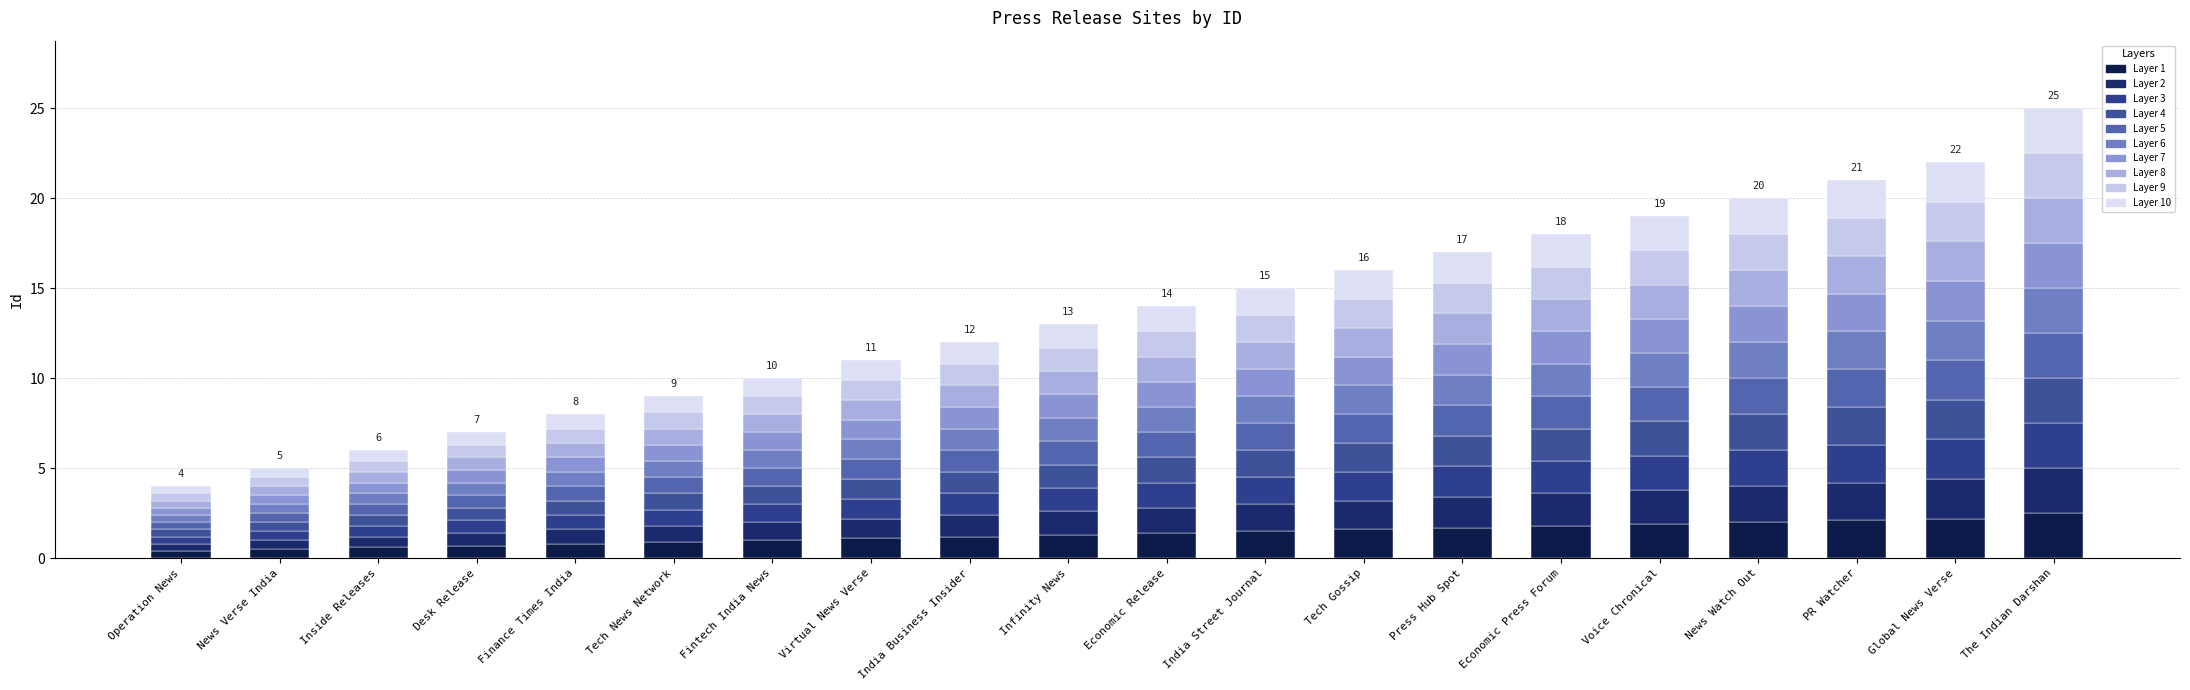

How many bars are there in total?

20